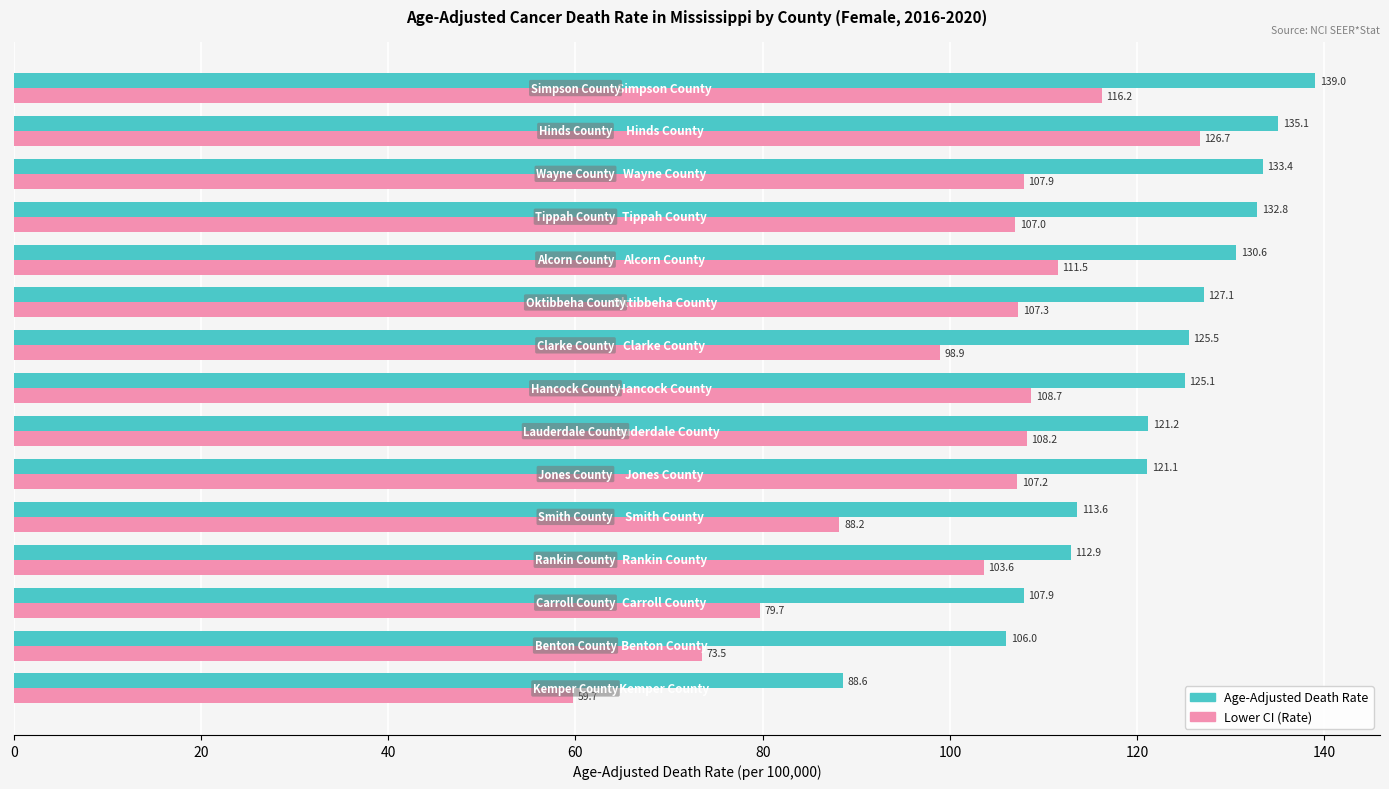

List the series in order of their overall mean, lowest first.

Lower CI (Rate), Age-Adjusted Death Rate